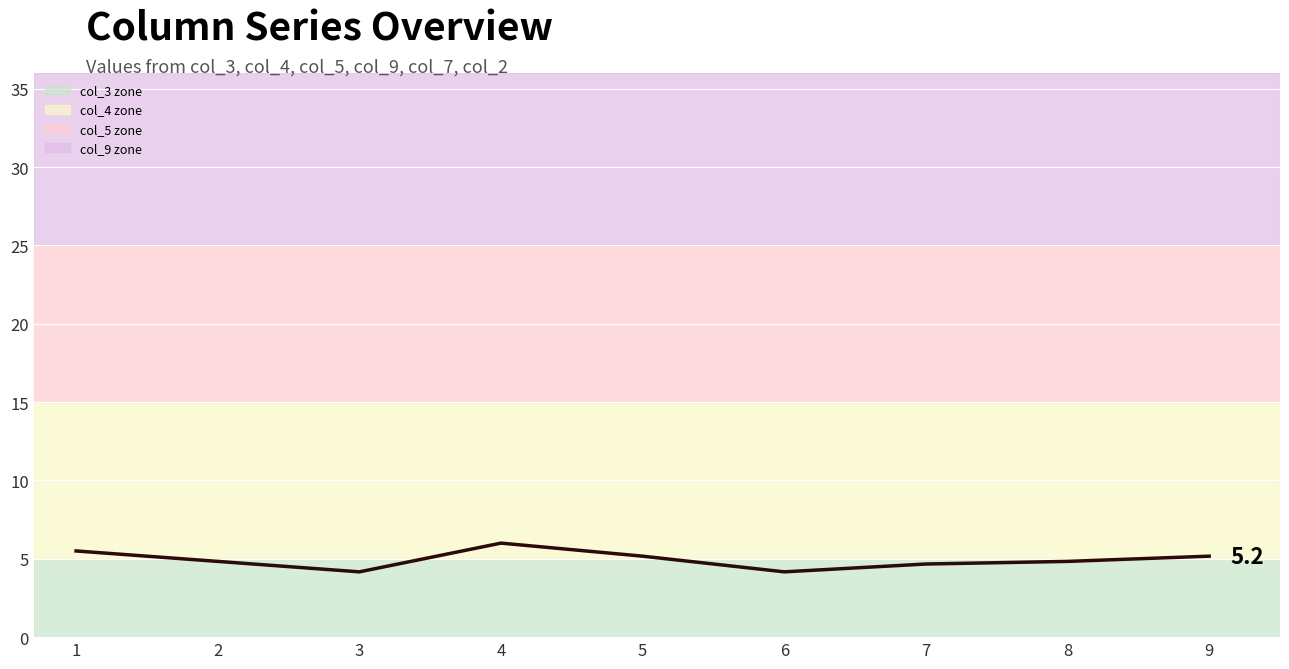

What is the smallest value displayed?

4.2